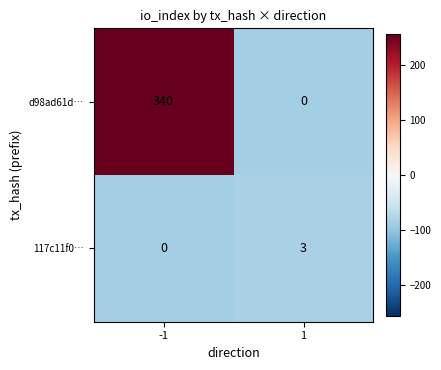

The value of d98ad61d… at -1 is 340. True or false?

True